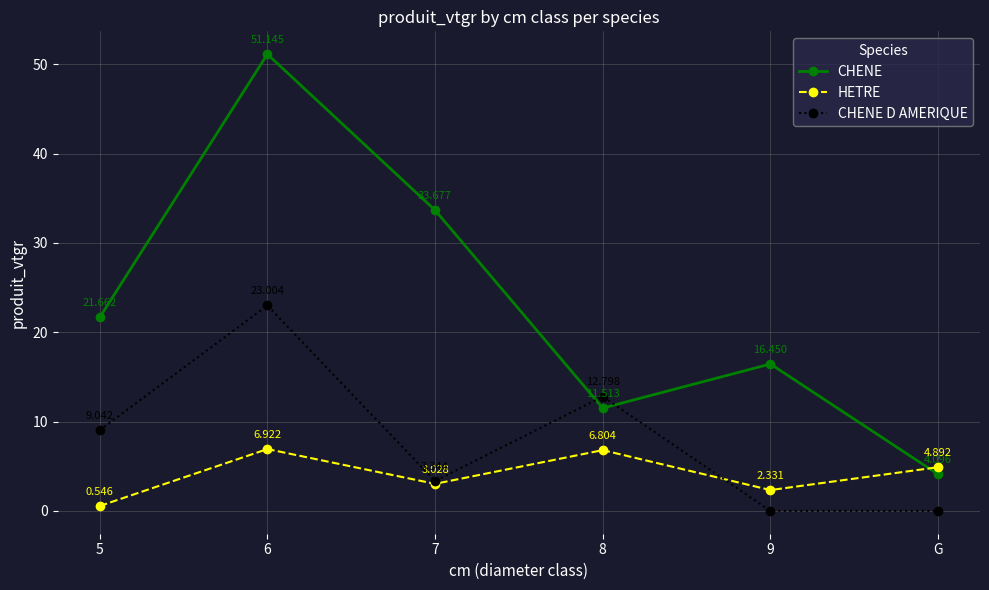

True or false: CHENE has a value of 2.4 at G.

False